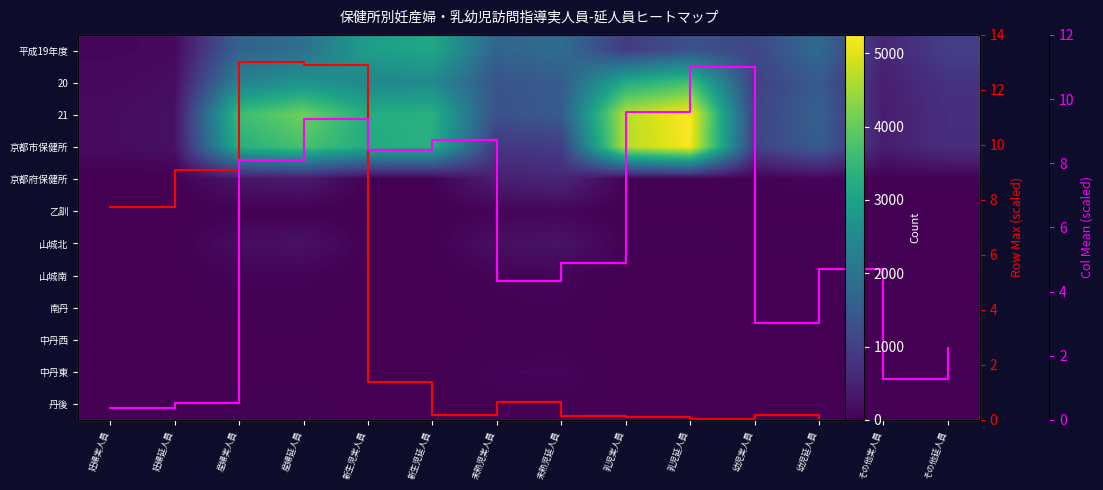

Reading right to left, what are all the values shown in this chart?

平成19年度: 978	525	1814	1126	1316	930	1864	1695	3123	2926	1944	1641	115	92
20: 766	443	1500	985	3677	3205	1506	1356	2487	2428	2702	2316	182	122
21: 702	419	1618	1052	5251	4683	1488	1308	3340	3246	4113	3594	222	157
京都市保健所: 690	414	1538	1016	5212	4646	925	860	3314	3221	3742	3279	221	156
京都府保健所: 12	5	80	36	39	37	563	448	26	25	371	315	1	1
乙訓: 0	0	1	1	0	0	76	52	7	7	7	7	0	0
山城北: 9	3	38	14	30	30	270	211	13	12	236	184	0	0
山城南: 0	0	1	1	6	5	64	54	2	2	51	51	0	0
南丹: 2	1	20	10	2	1	41	33	0	0	31	27	1	1
中丹西: 0	0	0	0	0	0	13	12	0	0	10	10	0	0
中丹東: 1	1	10	5	0	0	71	59	2	2	7	7	0	0
丹後: 0	0	10	5	1	1	28	27	2	2	29	29	0	0